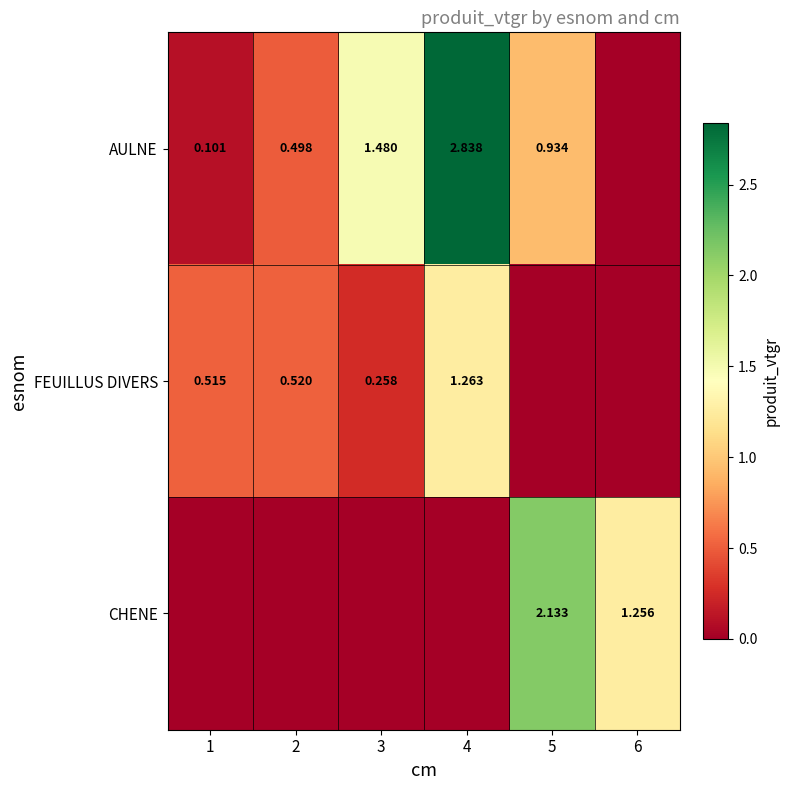

Rank the series by their average value, from highest to lowest.

AULNE, CHENE, FEUILLUS DIVERS